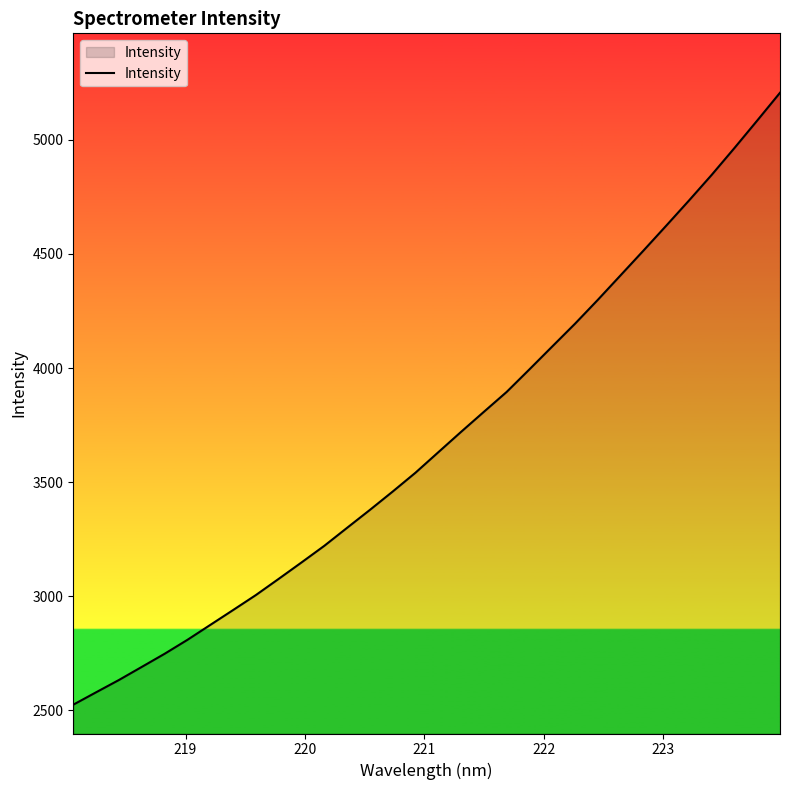

What is the greatest value displayed?

5206.3